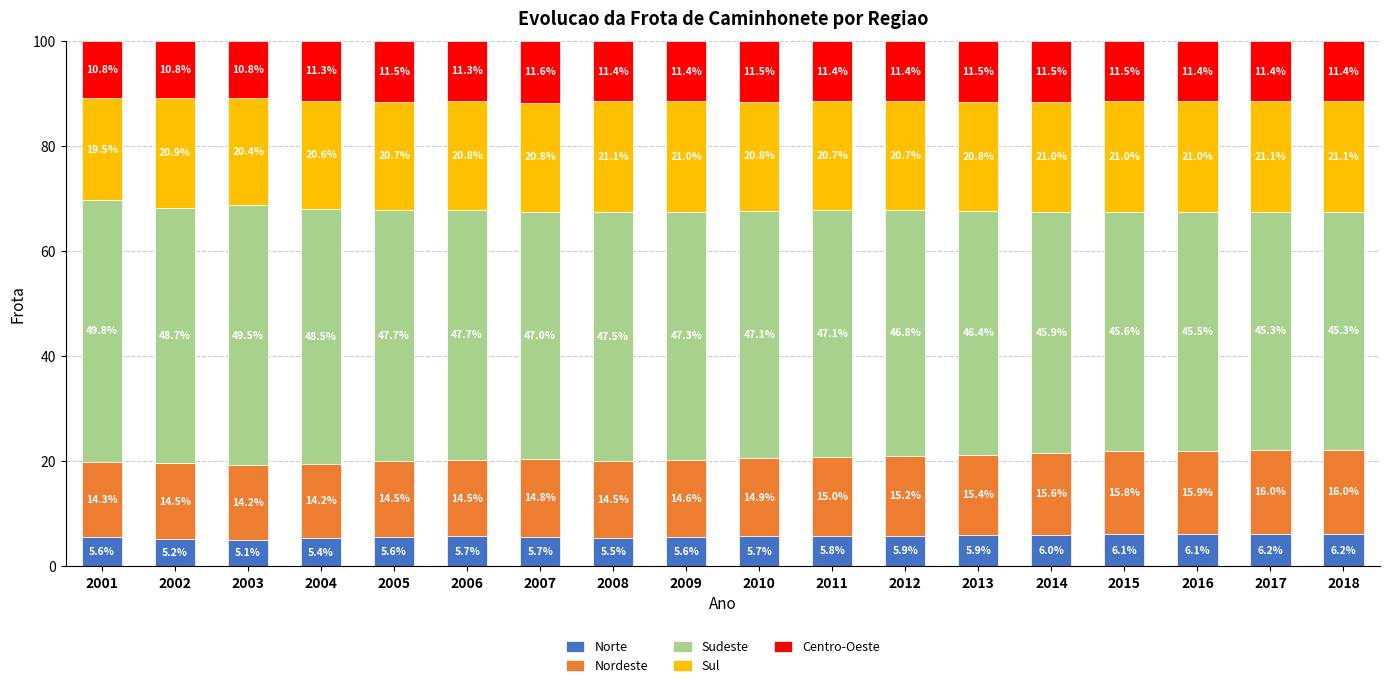

What is the total value across all series at 2018?

100.0